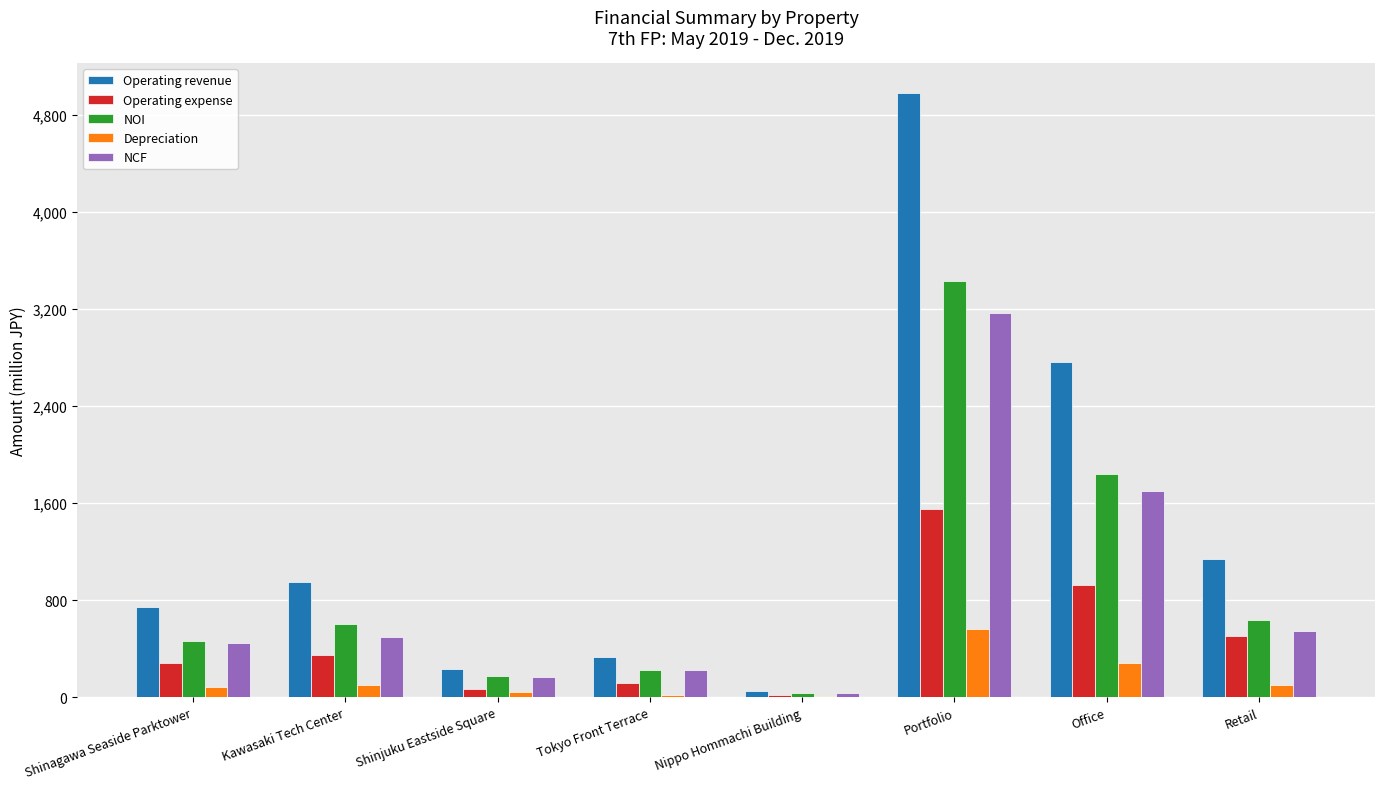

What is the sum of all NCF values?

6775